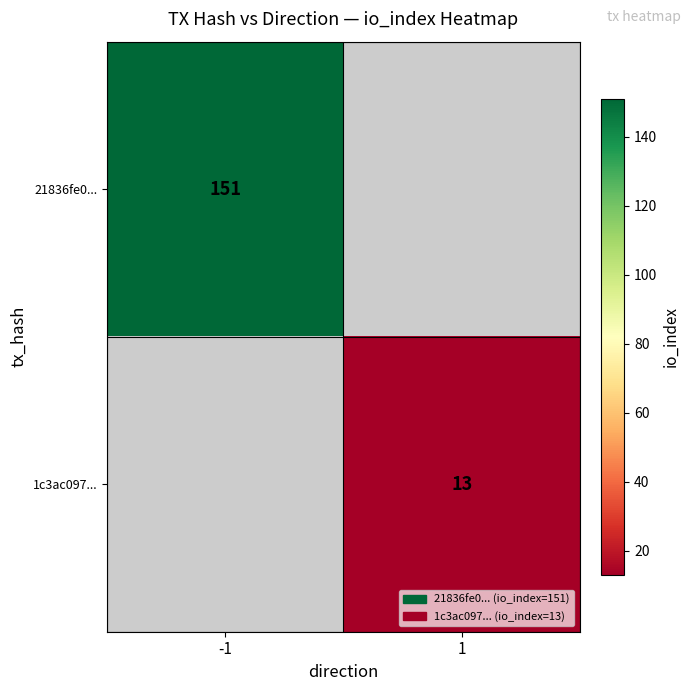

The value of 21836fe0... at -1 is 102. True or false?

False